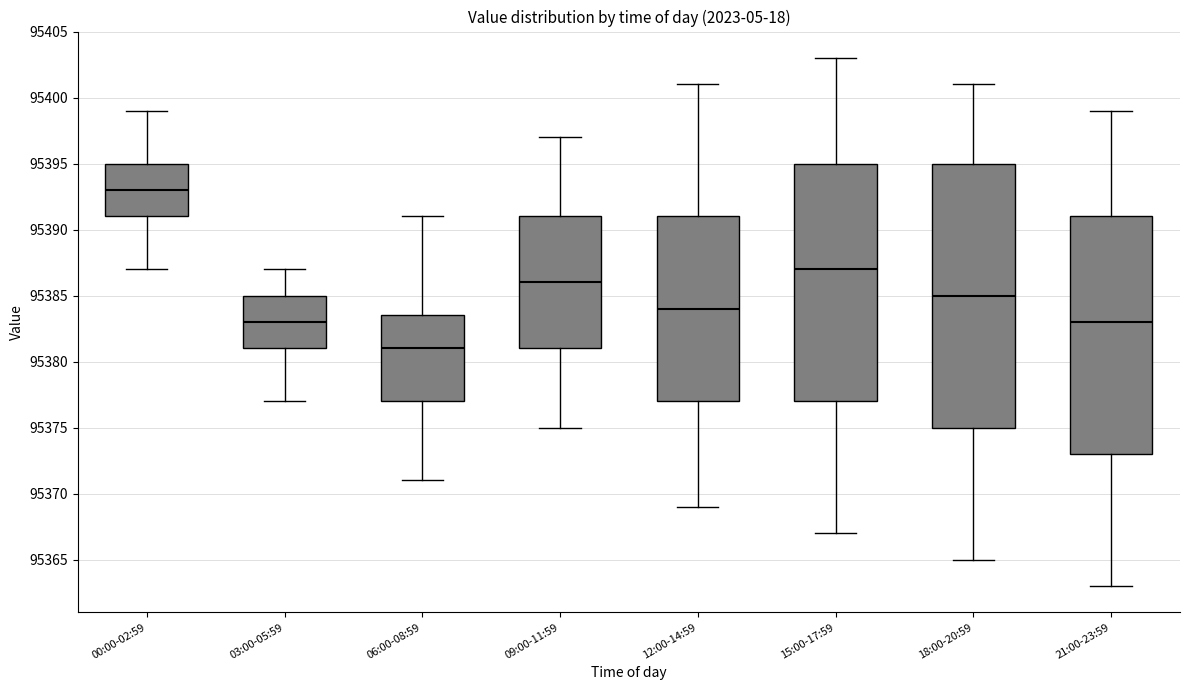

Reading left to right, transcribe this box plot: for each box, give where its median line is, the range the box spans, and where its two whiskers end, as read against the y-axis. The values are not printed on the chart, so give them approximately, as read against the axis.

00:00-02:59: median 95393.0, box 95391.0 to 95395.0, whiskers 95387.0 to 95399.0
03:00-05:59: median 95383.0, box 95381.0 to 95385.0, whiskers 95377.0 to 95387.0
06:00-08:59: median 95381.0, box 95377.0 to 95383.5, whiskers 95371.0 to 95391.0
09:00-11:59: median 95386.0, box 95381.0 to 95391.0, whiskers 95375.0 to 95397.0
12:00-14:59: median 95384.0, box 95377.0 to 95391.0, whiskers 95369.0 to 95401.0
15:00-17:59: median 95387.0, box 95377.0 to 95395.0, whiskers 95367.0 to 95403.0
18:00-20:59: median 95385.0, box 95375.0 to 95395.0, whiskers 95365.0 to 95401.0
21:00-23:59: median 95383.0, box 95373.0 to 95391.0, whiskers 95363.0 to 95399.0